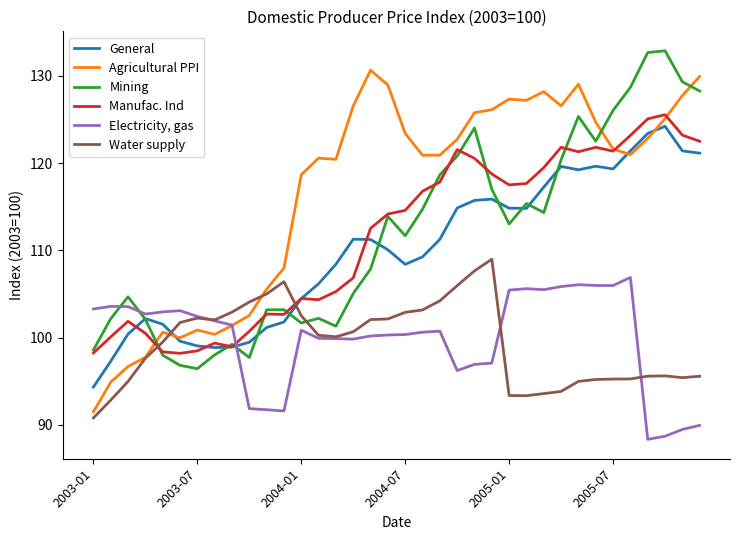

After their last crossing, which series has the higher values: Mining or Water supply?

Mining